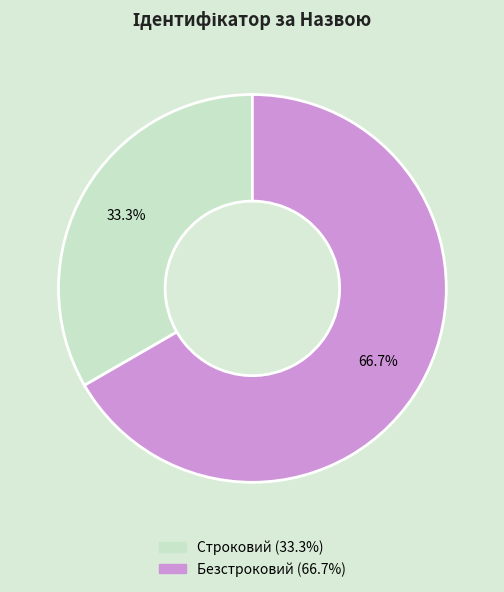

To the nearest percent, what is the difference between the Строковий and Безстроковий slice percentages?

33%